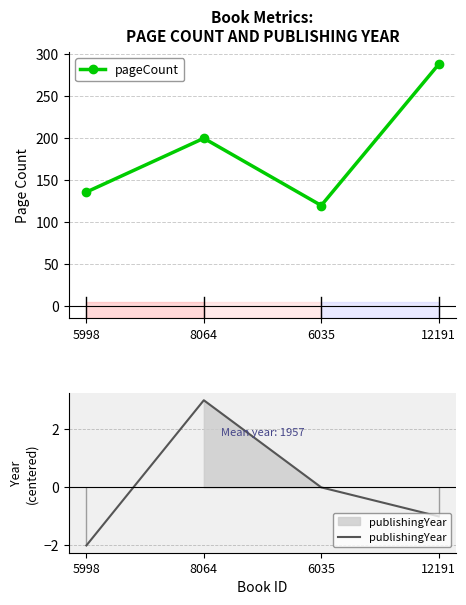

Between 8064 and 12191, which series saw the biggest shift?

pageCount